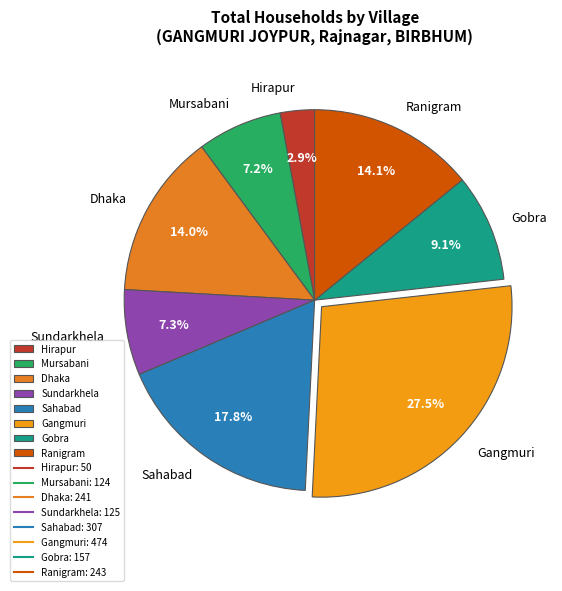

True or false: Hirapur accounts for 3% of the total.

True